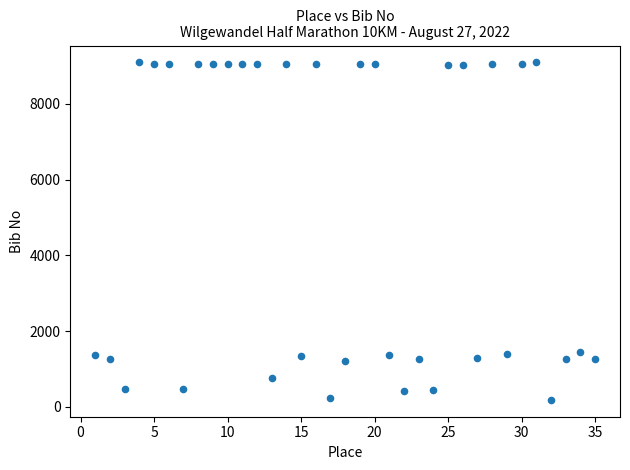

What is the range of Y values (max minus min)?

8905